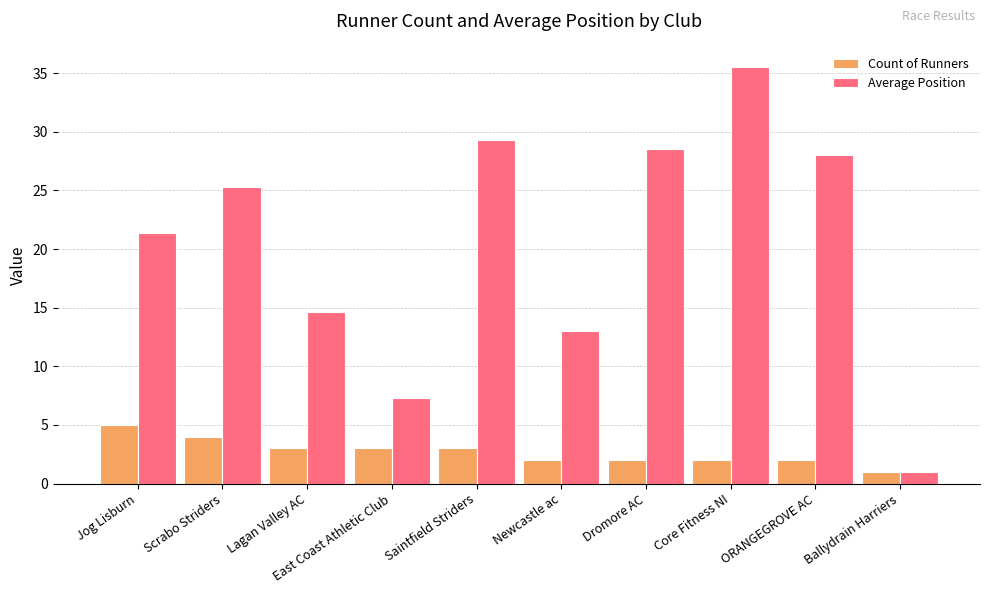

Does the chart contain any negative values?

No